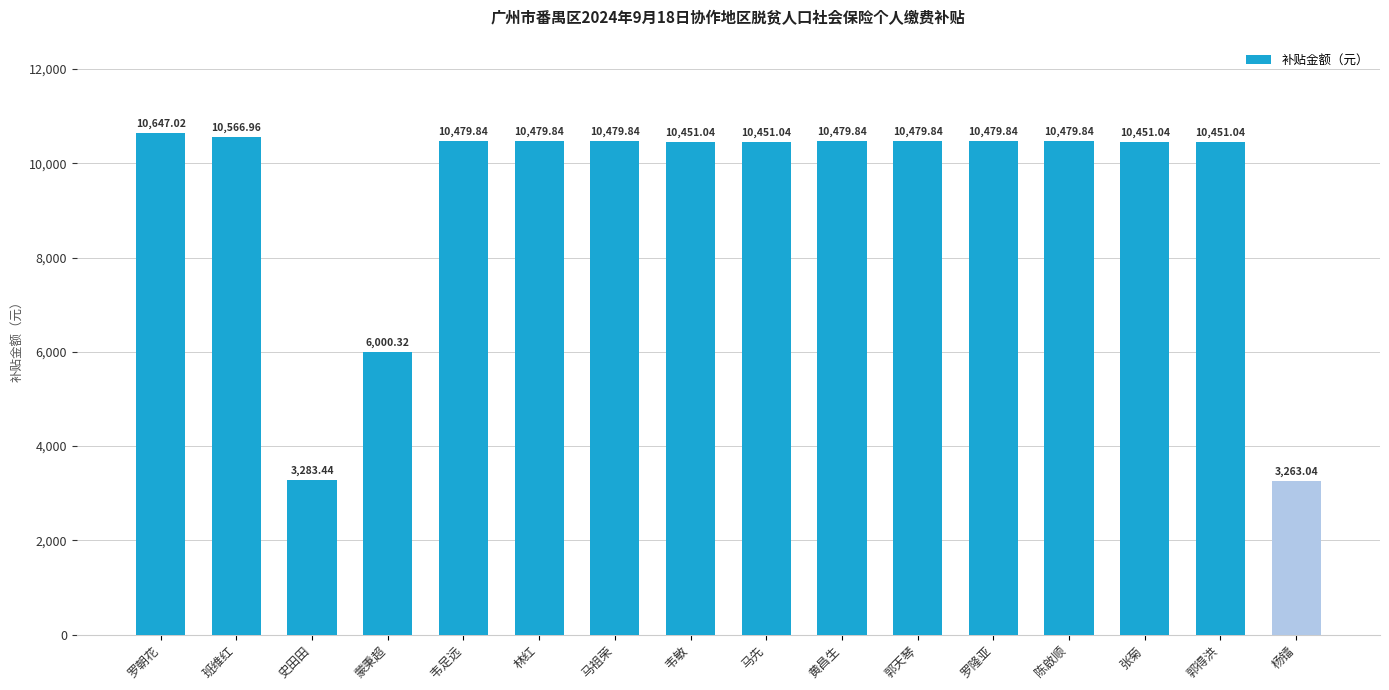

The value at 罗朝花 is 10647.0. True or false?

True